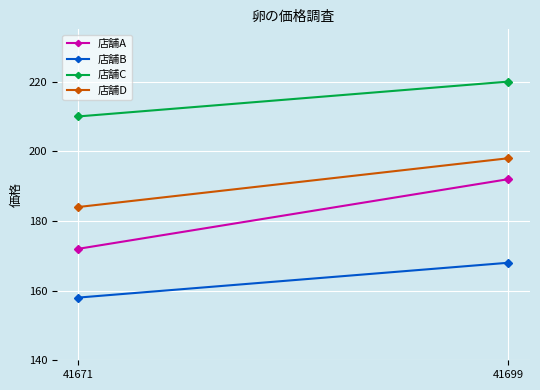

Which series has the largest range (max minus min)?

店舗A